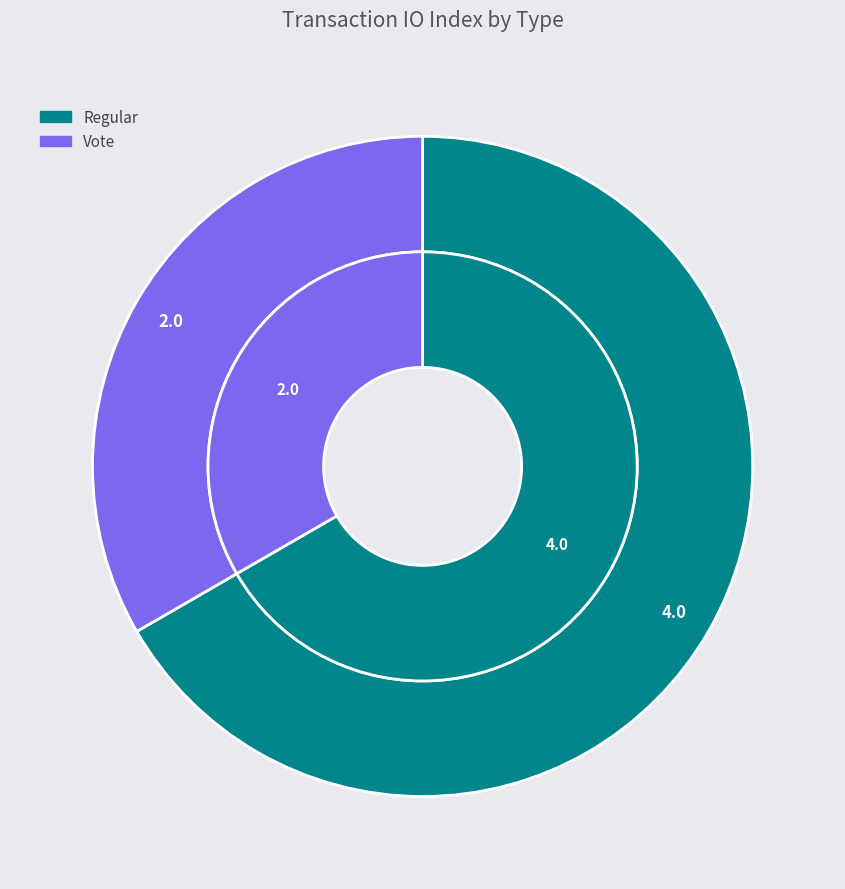

How many slices are in this pie chart?

2